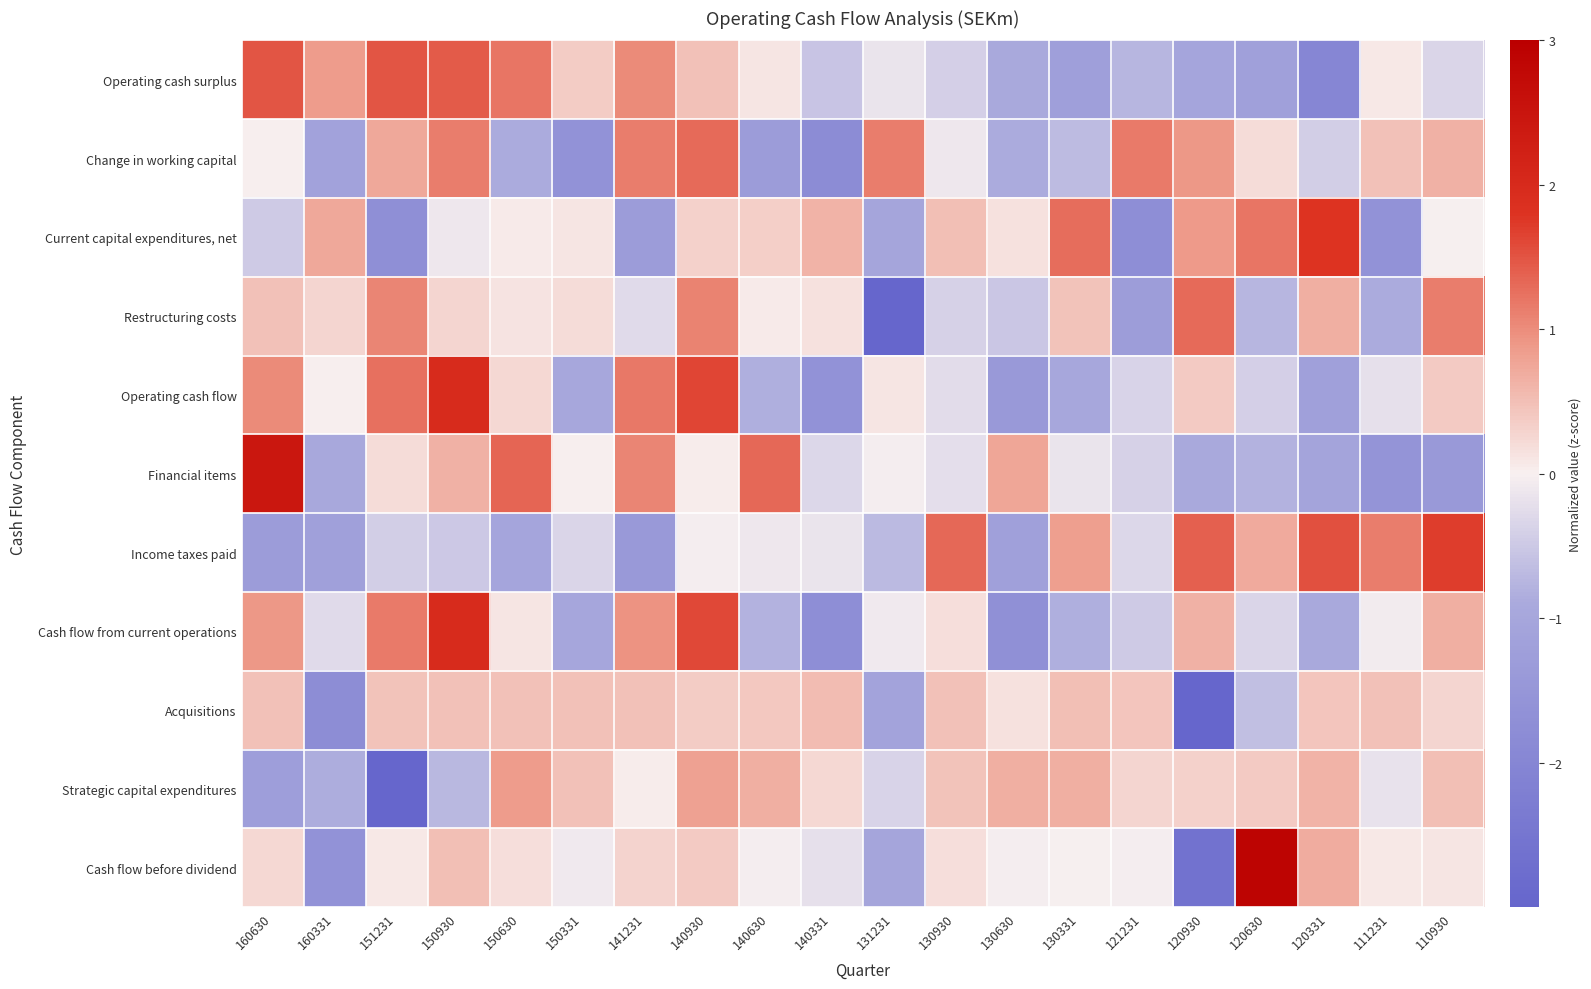

How many data points does each series have?

20